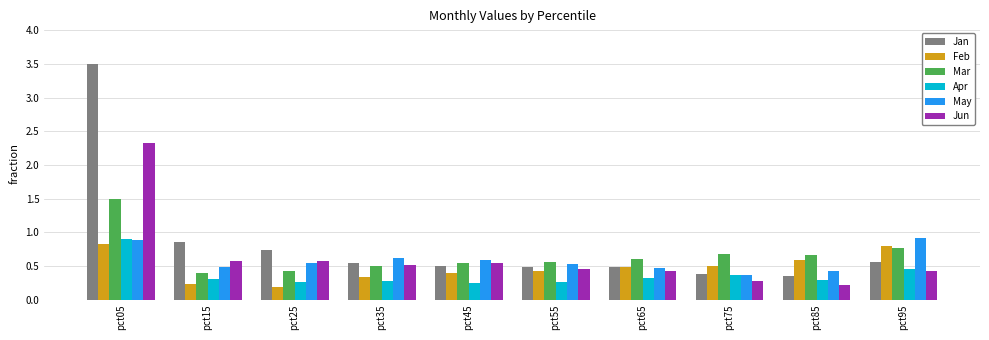

What is the sum of all Feb values?

4.8